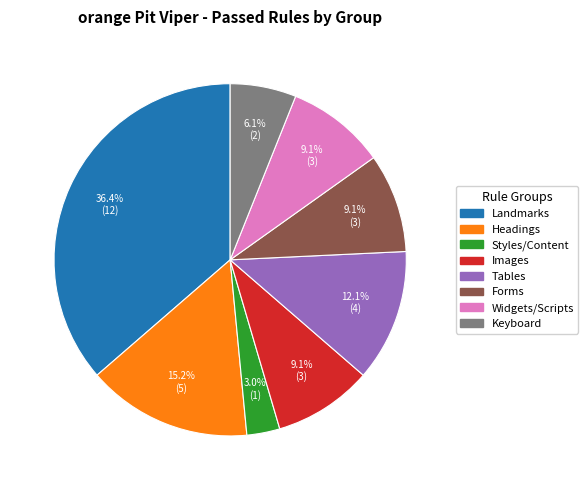

Is there any slice that represents more than half of the pie?

No